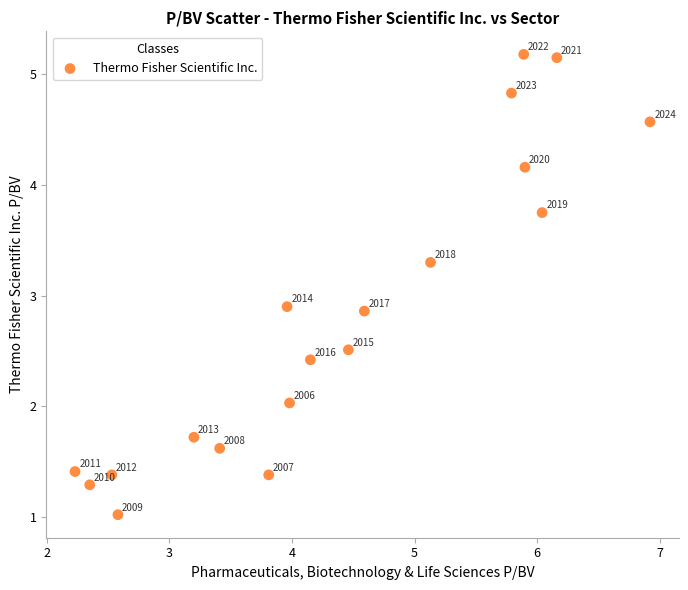

What Y value in the scatter plot is closest to 3?

2.9